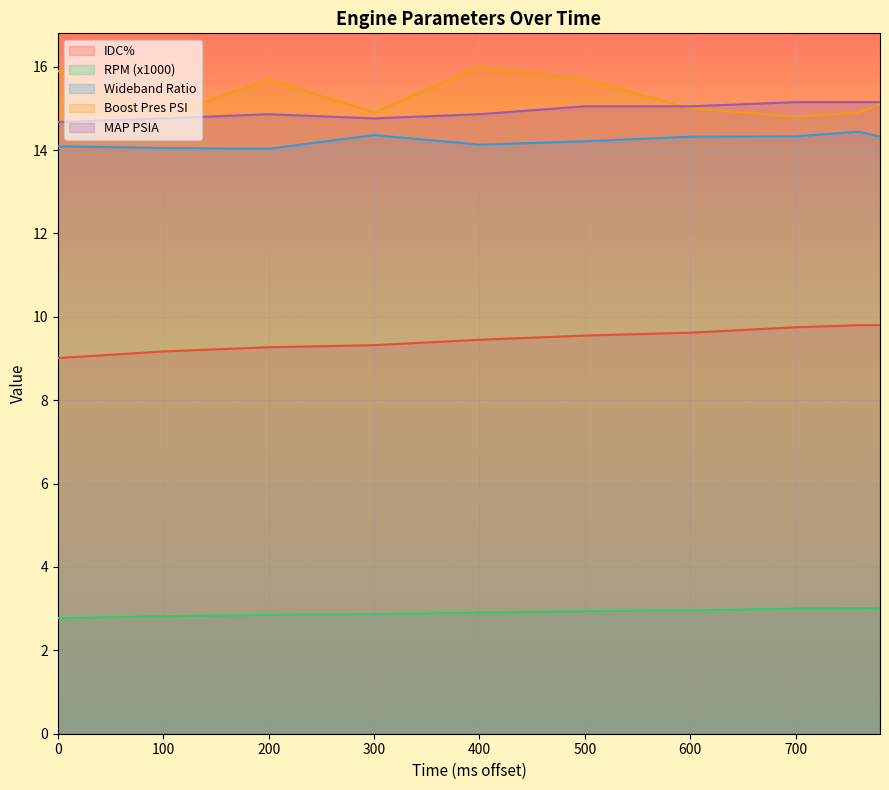

What are all the series names shown in the legend?

IDC%, RPM (x1000), Wideband Ratio, Boost Pres PSI, MAP PSIA